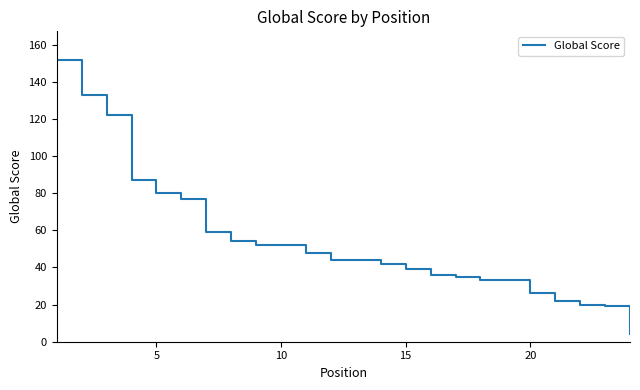

What is the smallest value displayed?

4